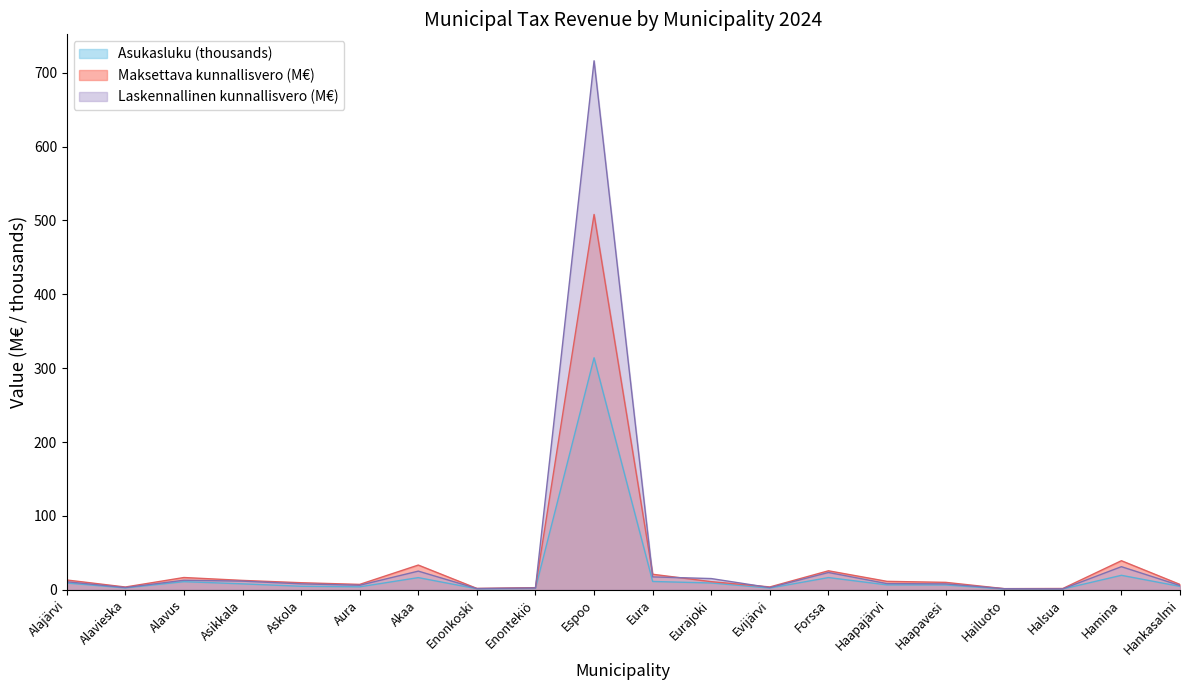

What are all the series names shown in the legend?

Asukasluku (thousands), Maksettava kunnallisvero (M€), Laskennallinen kunnallisvero (M€)